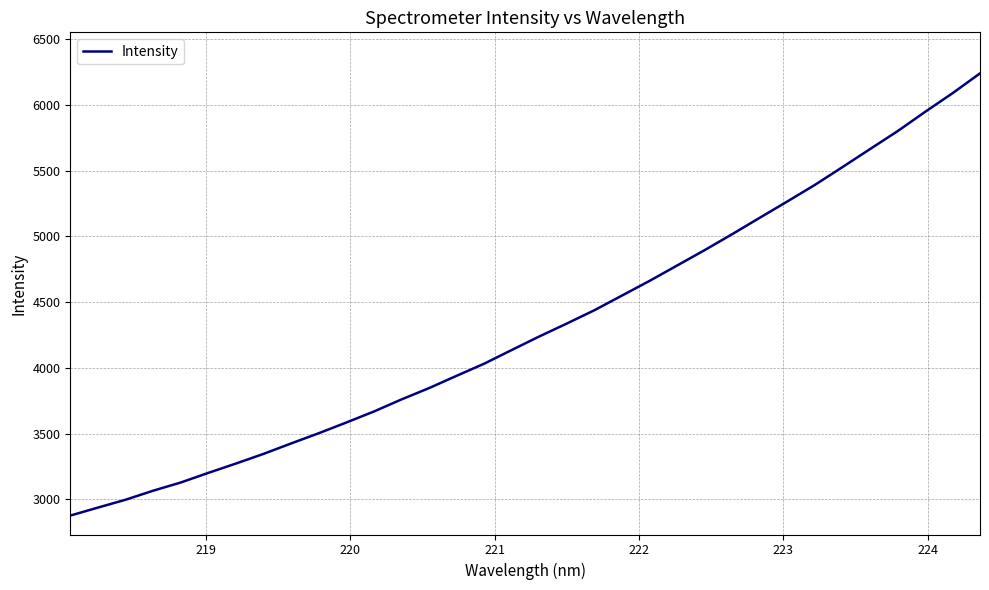

What is the minimum value shown in the chart?

2877.1